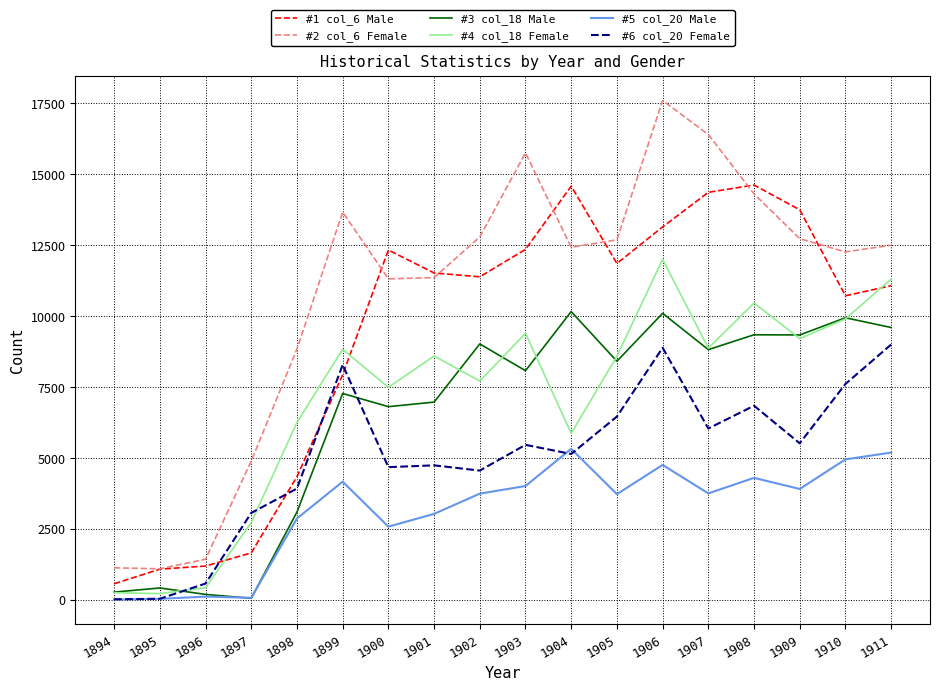

Where do #1 col_6 Male and #6 col_20 Female first cross each other?

1896 and 1897